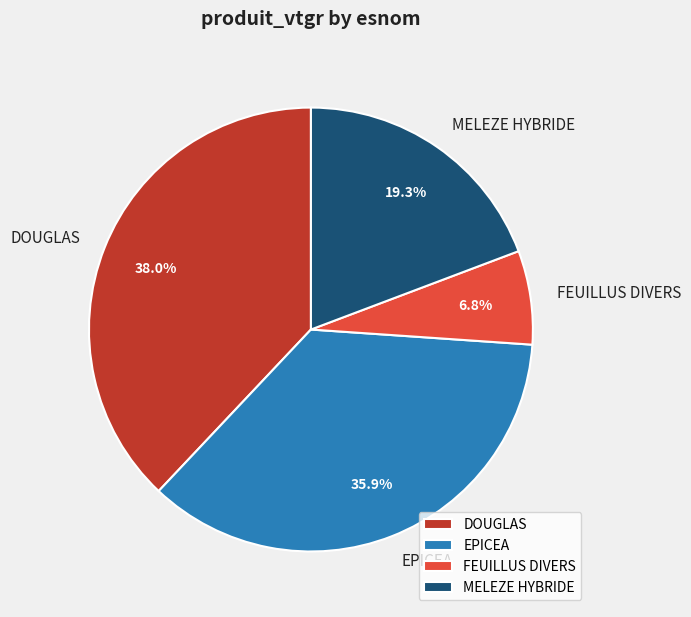

Between EPICEA and FEUILLUS DIVERS, which is larger?

EPICEA